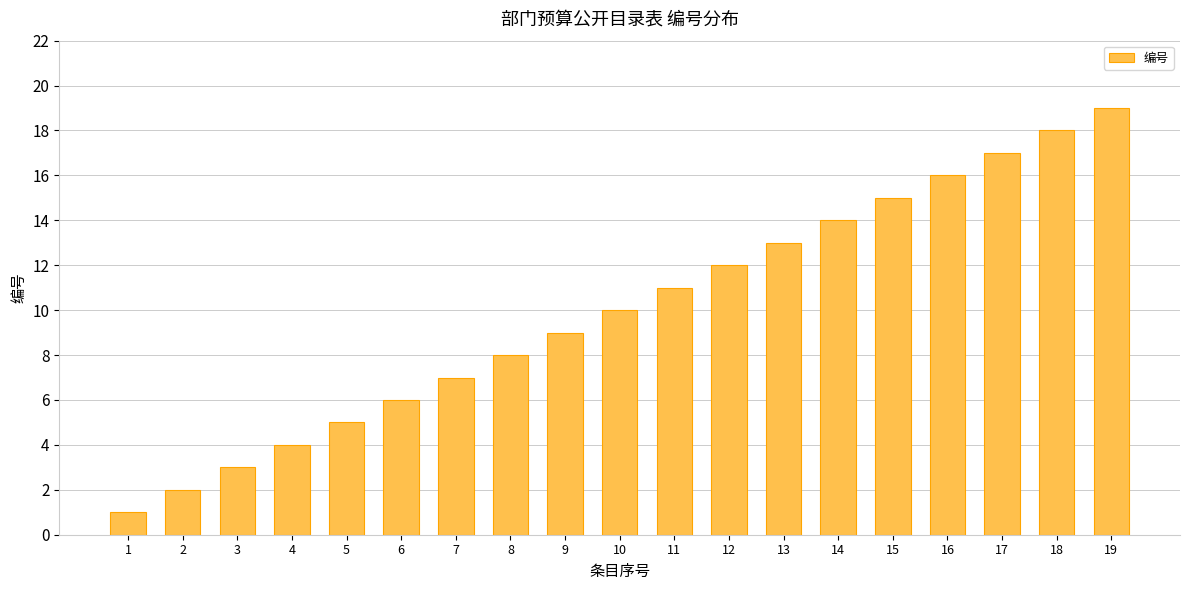

Reading right to left, transcribe all the data shown in this chart.

19	18	17	16	15	14	13	12	11	10	9	8	7	6	5	4	3	2	1